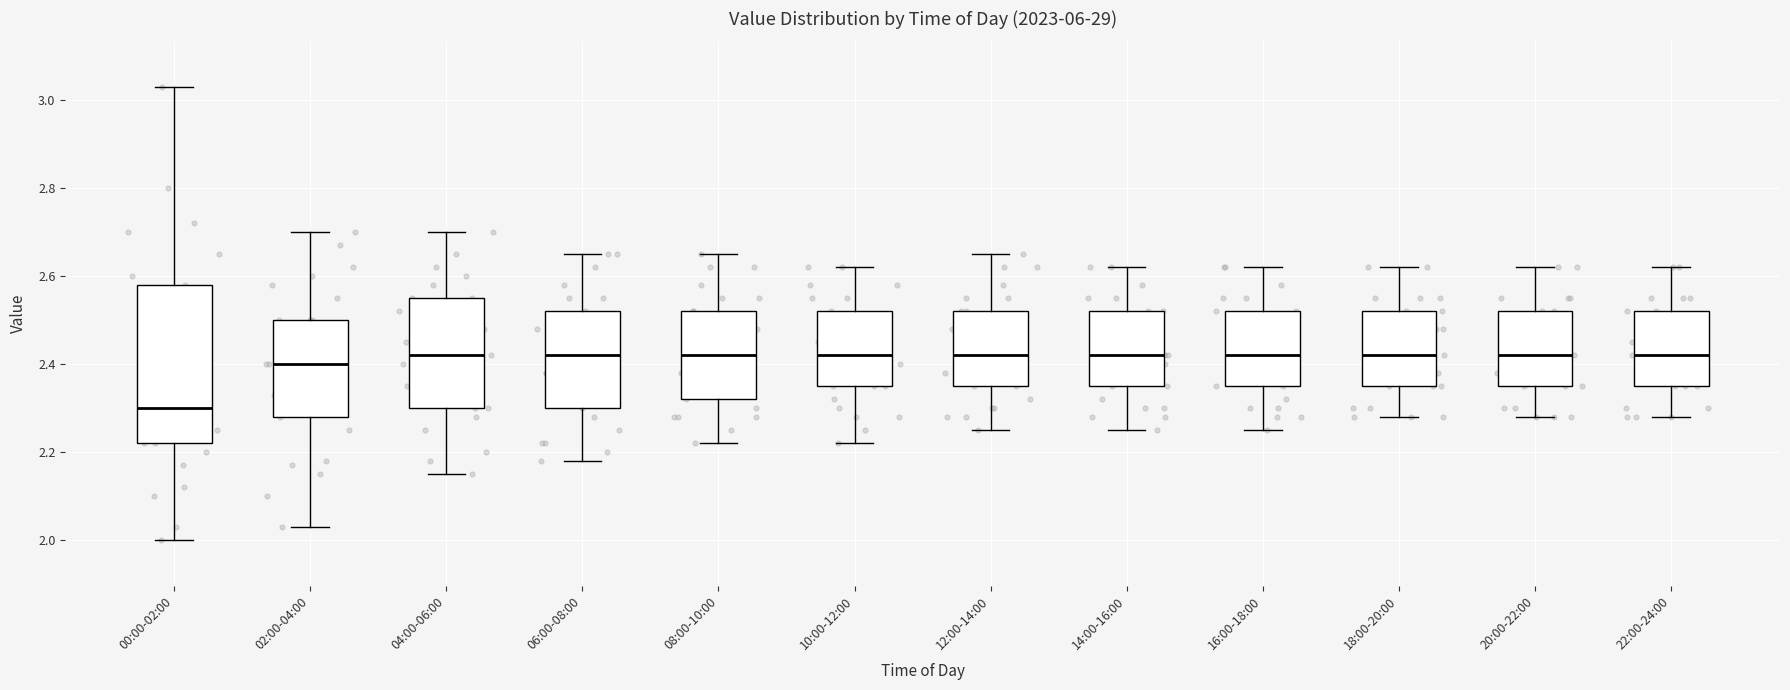

Which box's median line is the lowest?

00:00-02:00